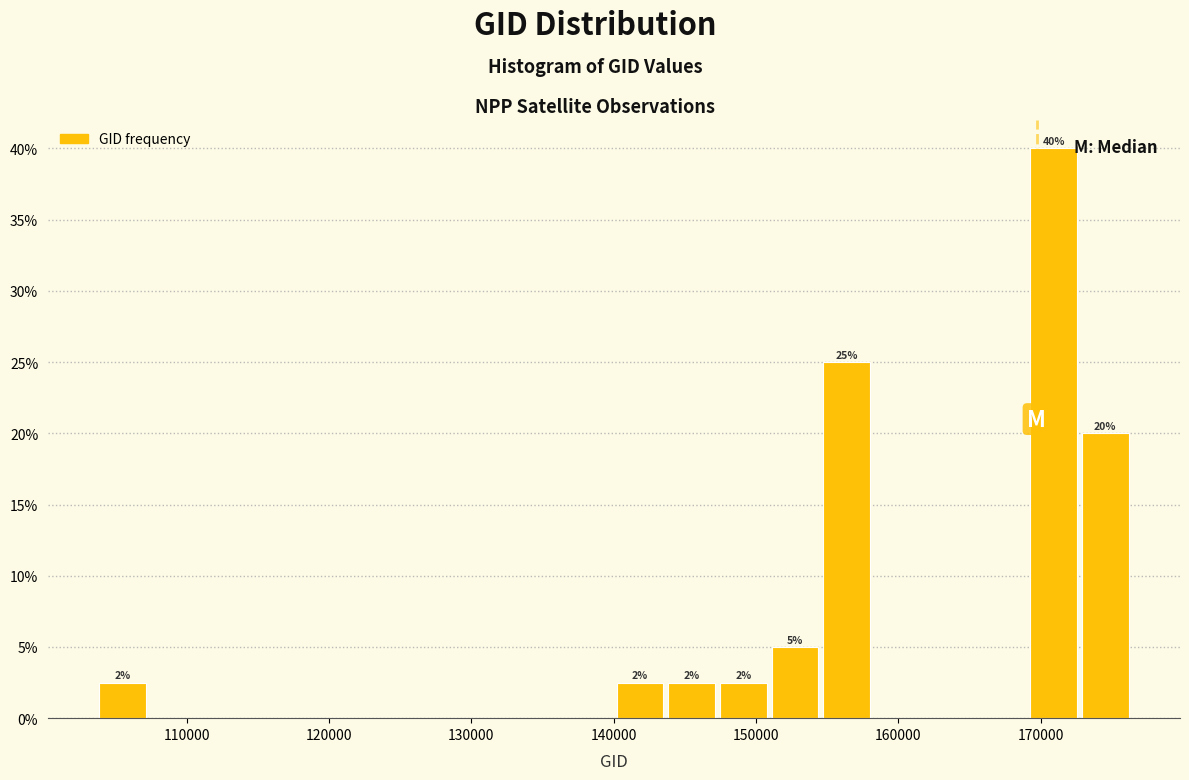

Read against the x-axis, roughly where is the centre of the tallest bar?

171000